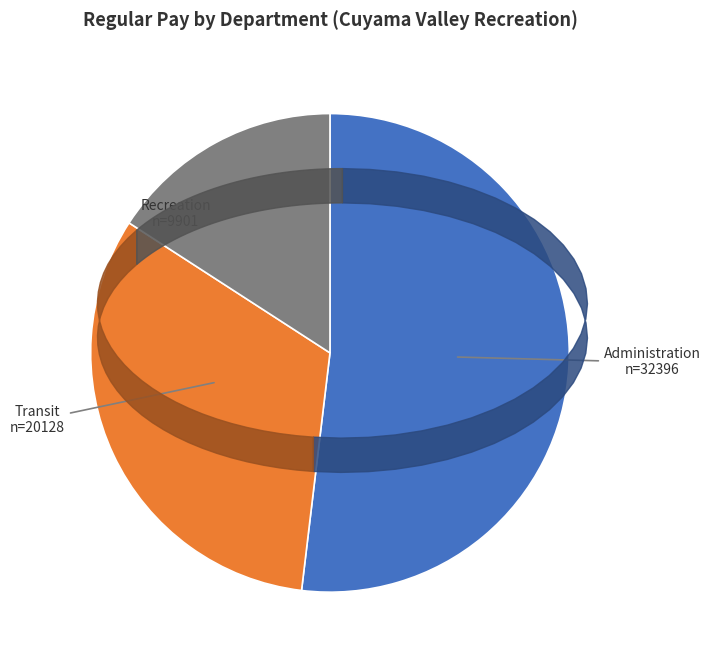

How many slices are in this pie chart?

3